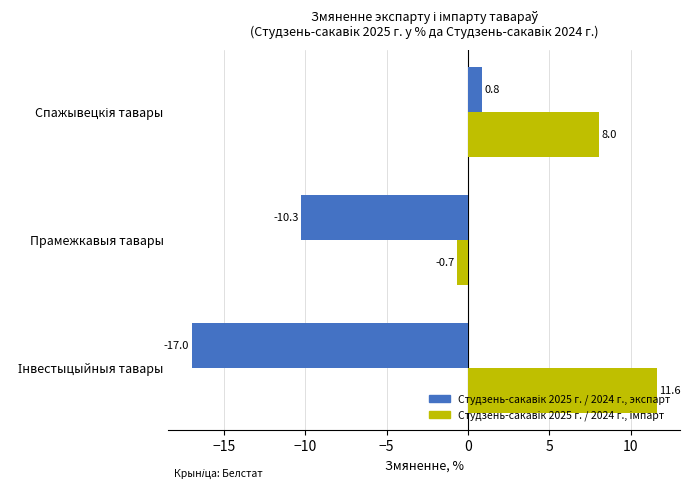

How many series are shown in this chart?

2